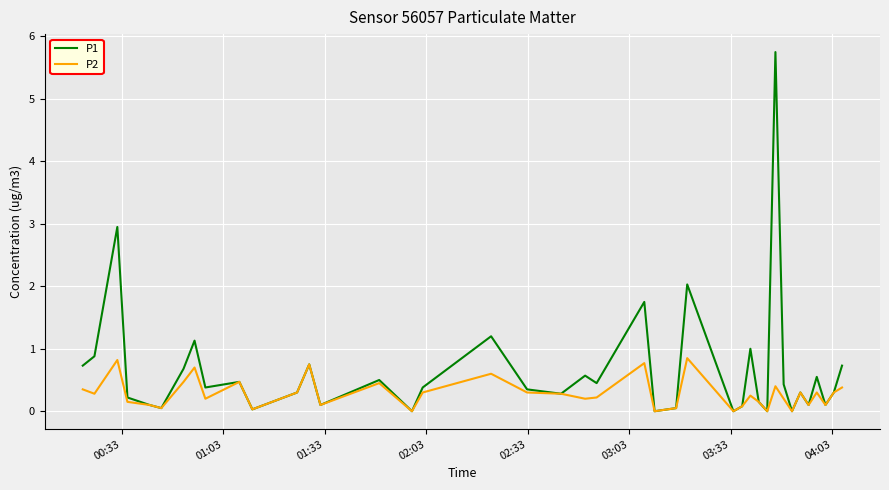

What is the greatest value displayed?

5.8